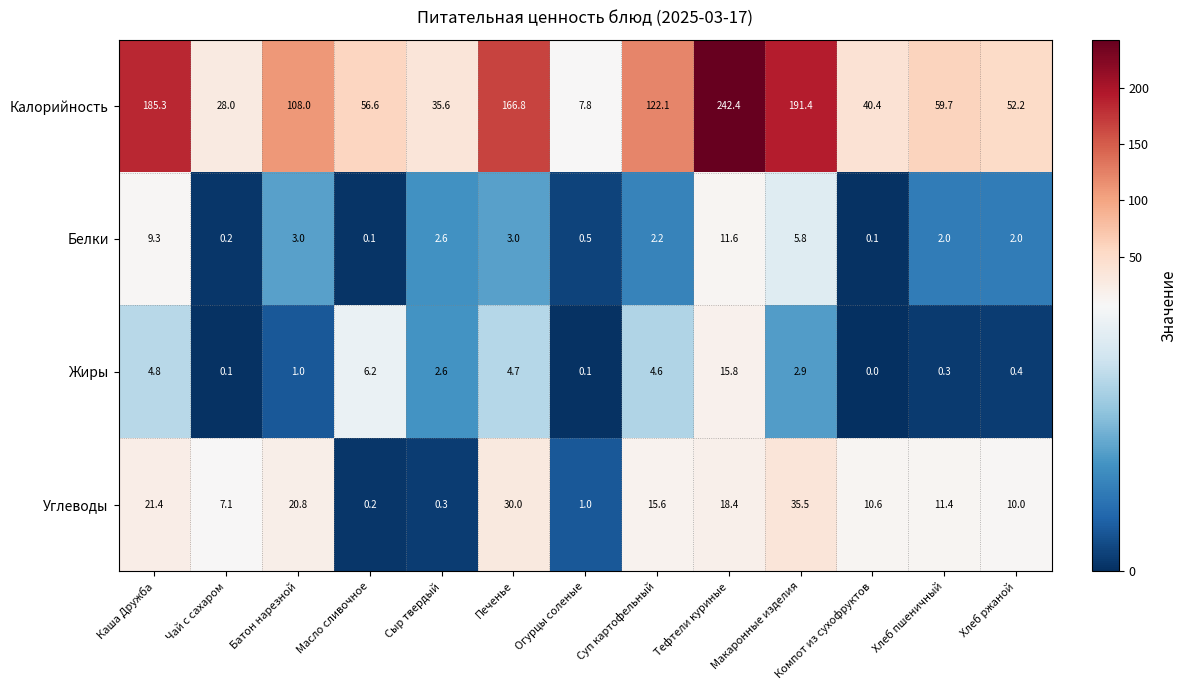

At which category is the sum across all series the highest?

Тефтели куриные